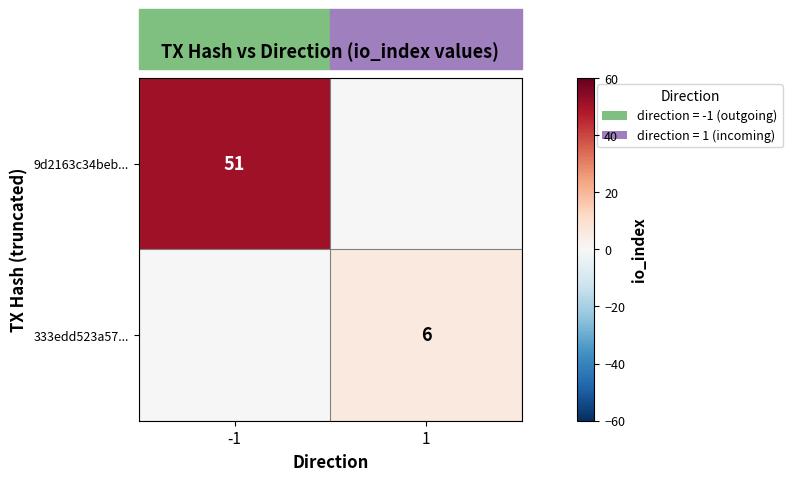

Is the value of 9d2163c34beb... at -1 greater than the value of 333edd523a57... at 1?

Yes